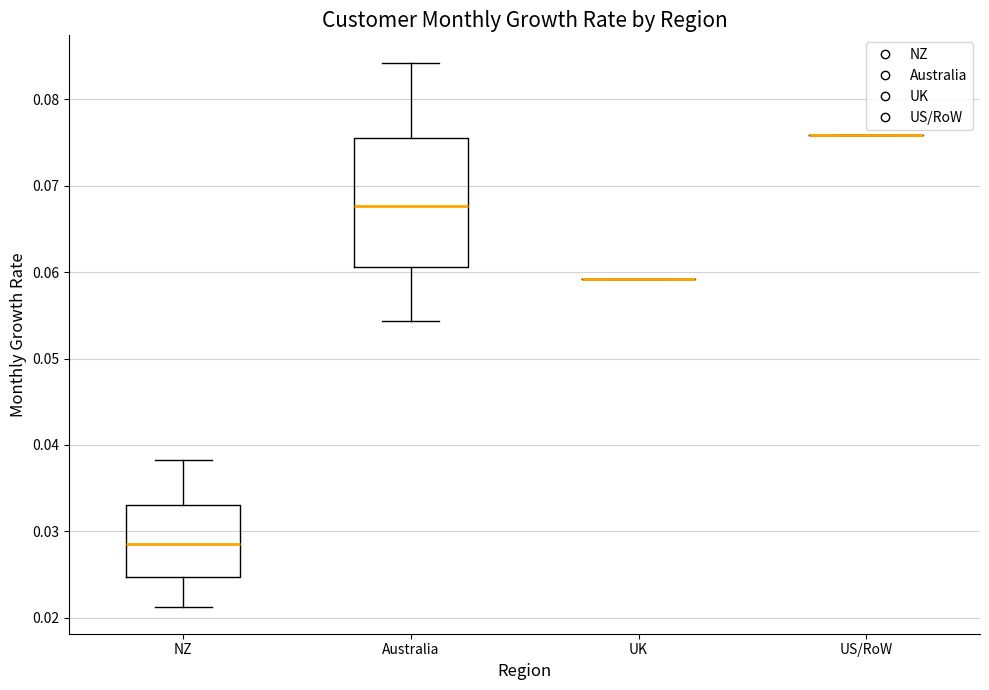

Comparing the boxes themselves (not the whiskers), which one is the tallest?

Australia